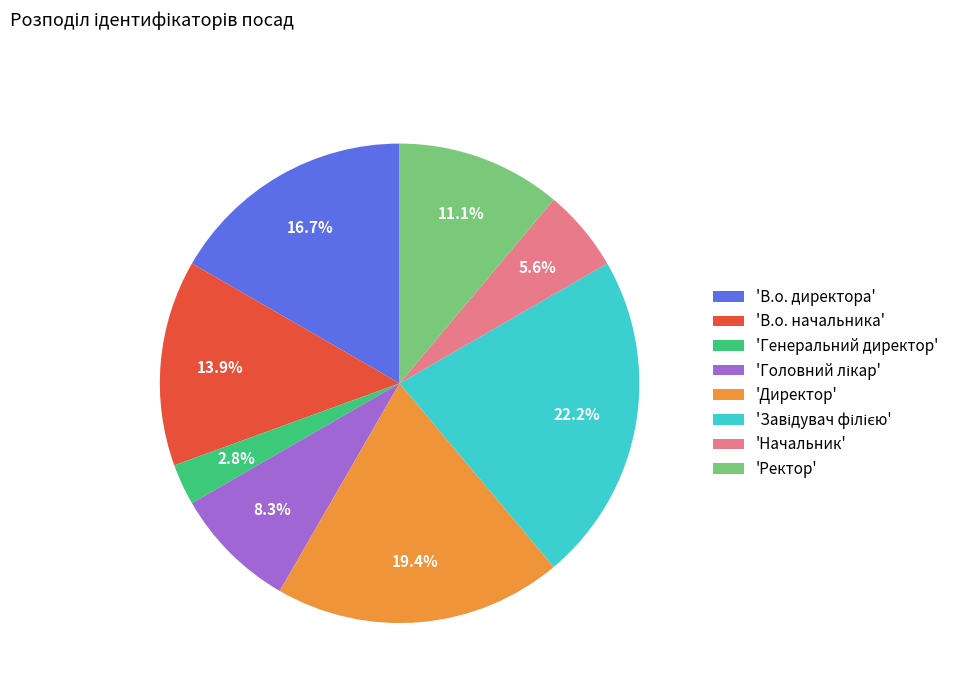

Is the sum of 'Ректор' and 'Начальник' greater than half?

No